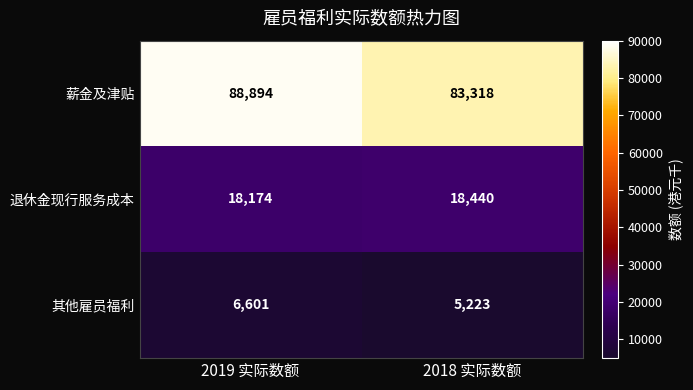

Reading left to right, list all the values displayed in this chart.

薪金及津贴: 88894	83318
退休金现行服务成本: 18174	18440
其他雇员福利: 6601	5223